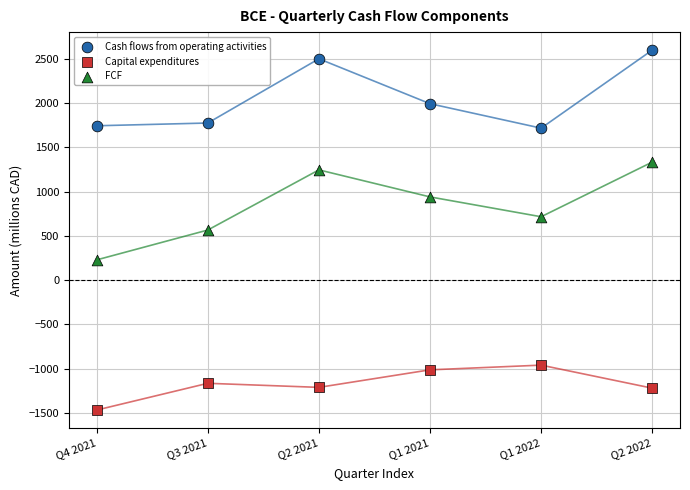

Which series reaches the minimum Y coordinate?

Capital expenditures